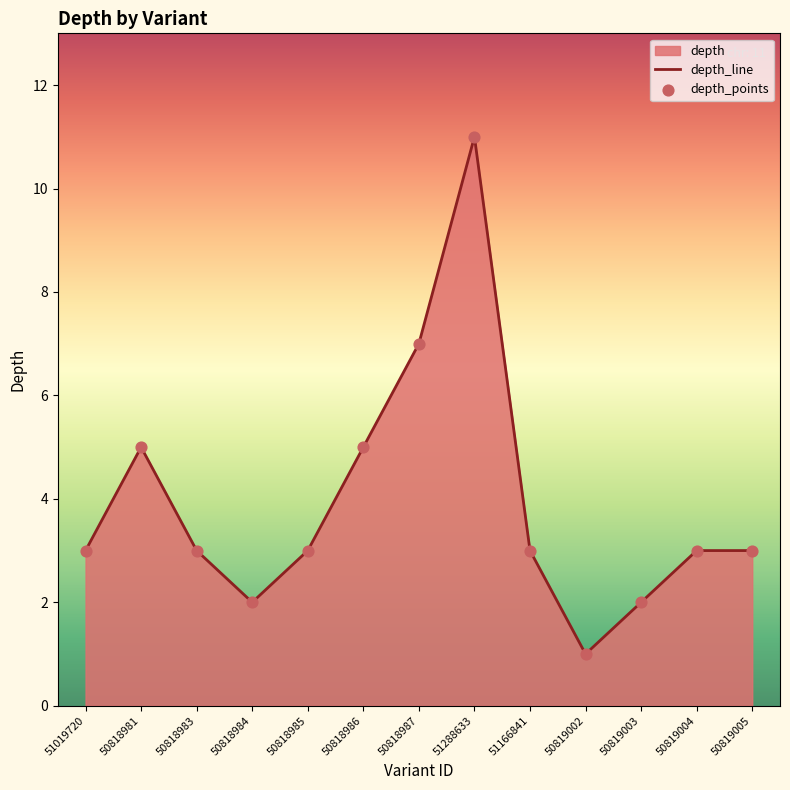

What is the ratio of the value at 50818981 to the value at 51288633?

0.5